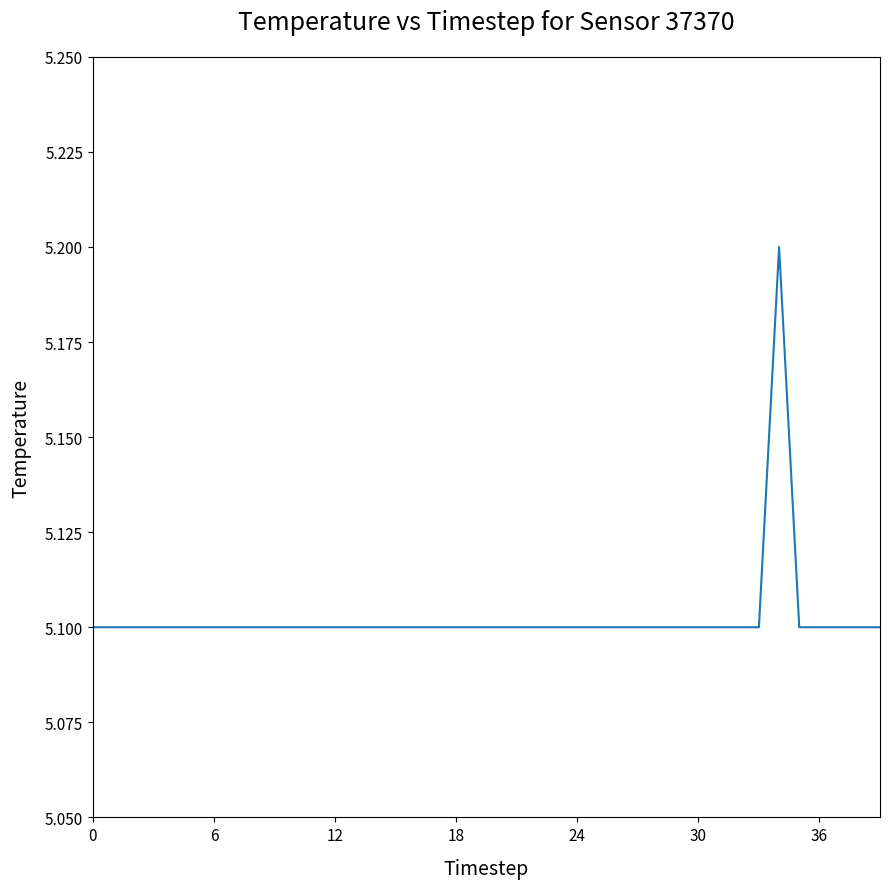

What is the smallest value displayed?

5.1